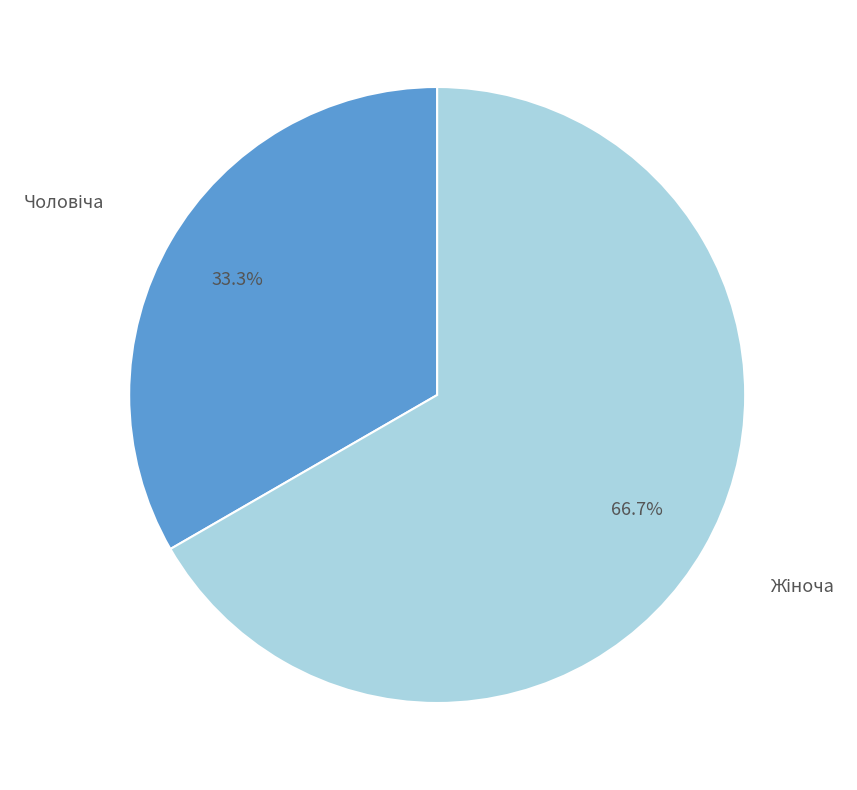

Is there any slice that represents more than half of the pie?

Yes